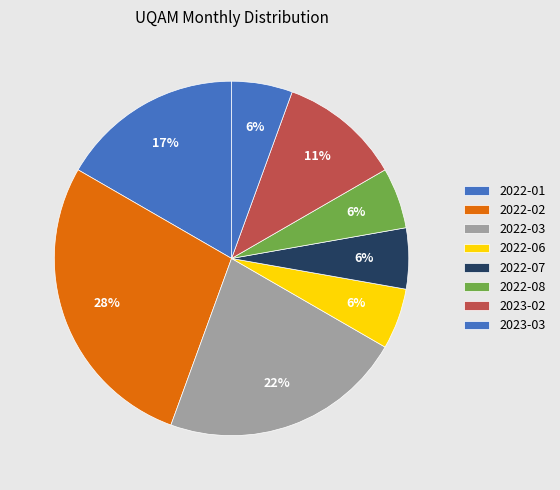

Is 2022-06 the majority of the pie?

No